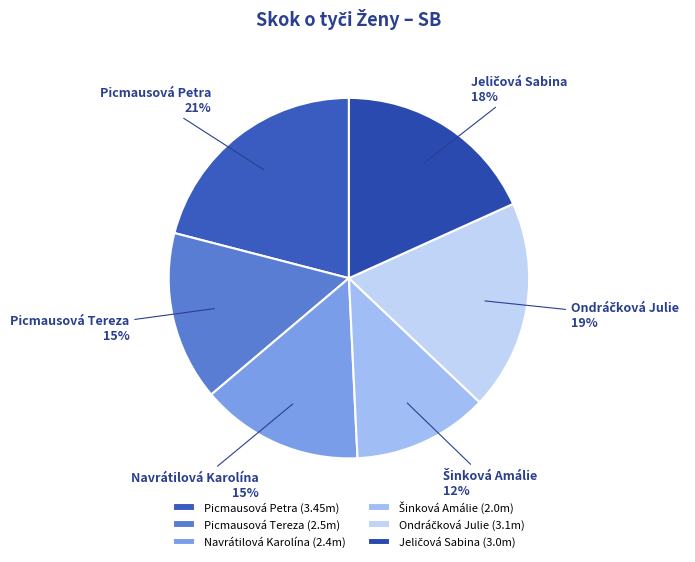

True or false: Navrátilová Karolína accounts for 15% of the total.

True